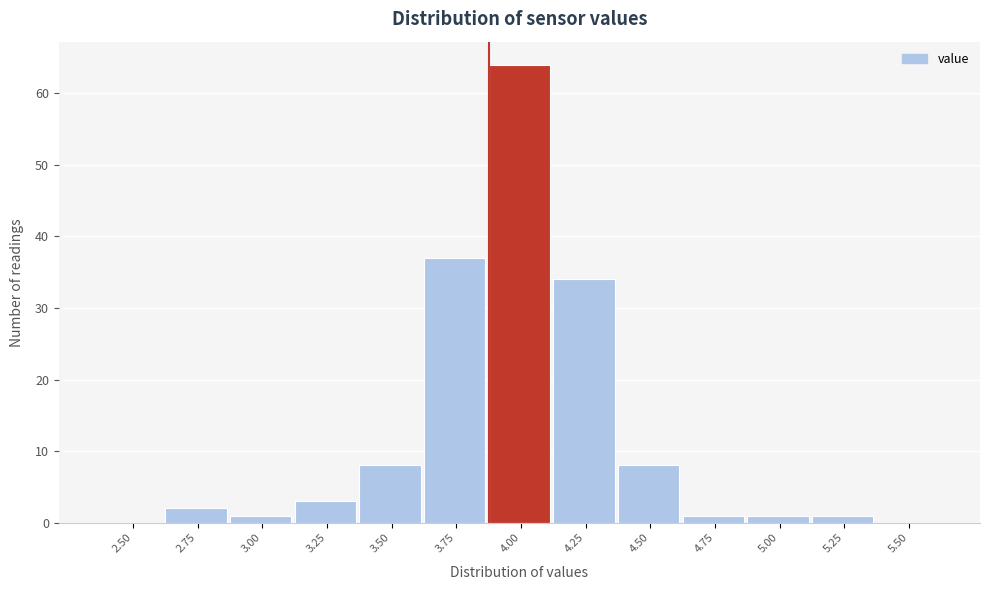

Reading left to right, list all the values displayed in this chart.

2.50=0	2.75=2	3.00=1	3.25=3	3.50=8	3.75=37	4.00=64	4.25=34	4.50=8	4.75=1	5.00=1	5.25=1	5.50=0